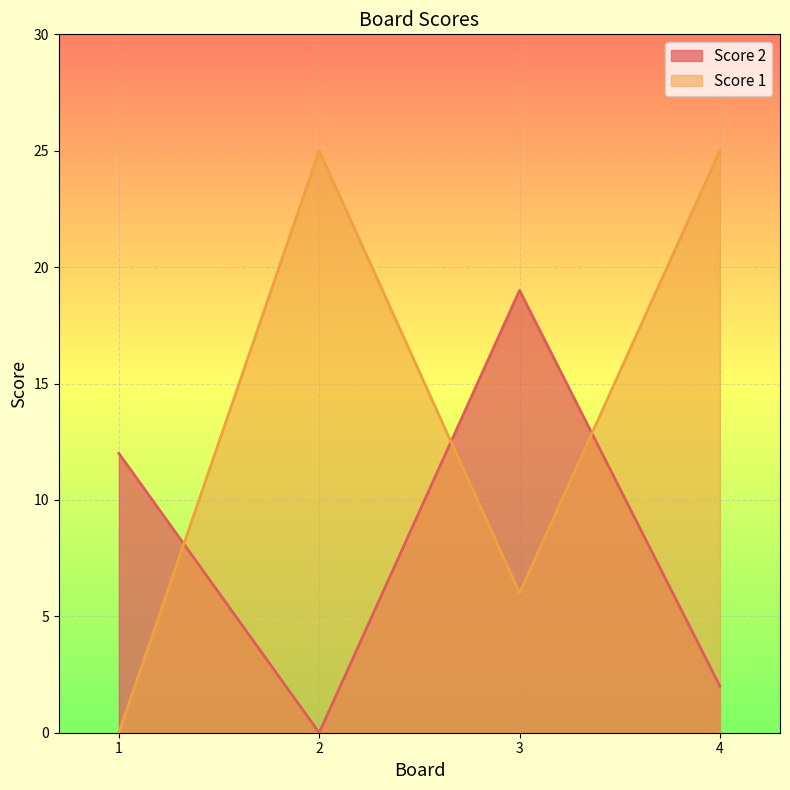

Reading left to right, what are all the values shown in this chart?

Score 2: 12	0	19	2
Score 1: 0	25	6	25